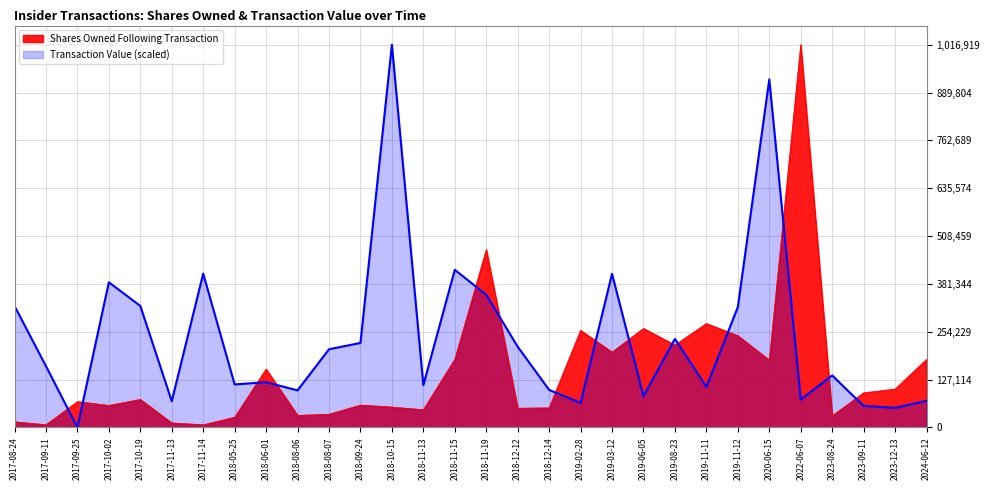

Is the value of Transaction Value at 2019-02-28 greater than the value of Shares Owned Following Transaction at 2017-09-25?

No